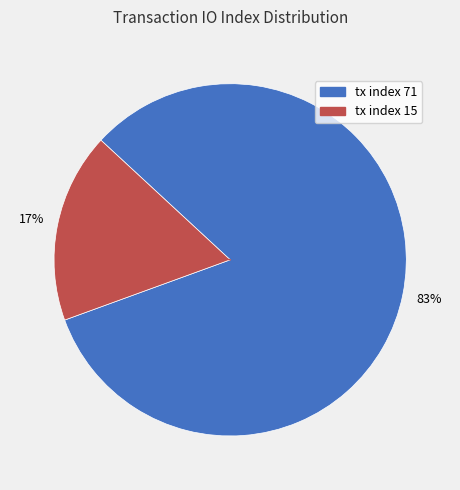

To the nearest percent, what is the combined percentage of tx index 71 and tx index 15?

100%